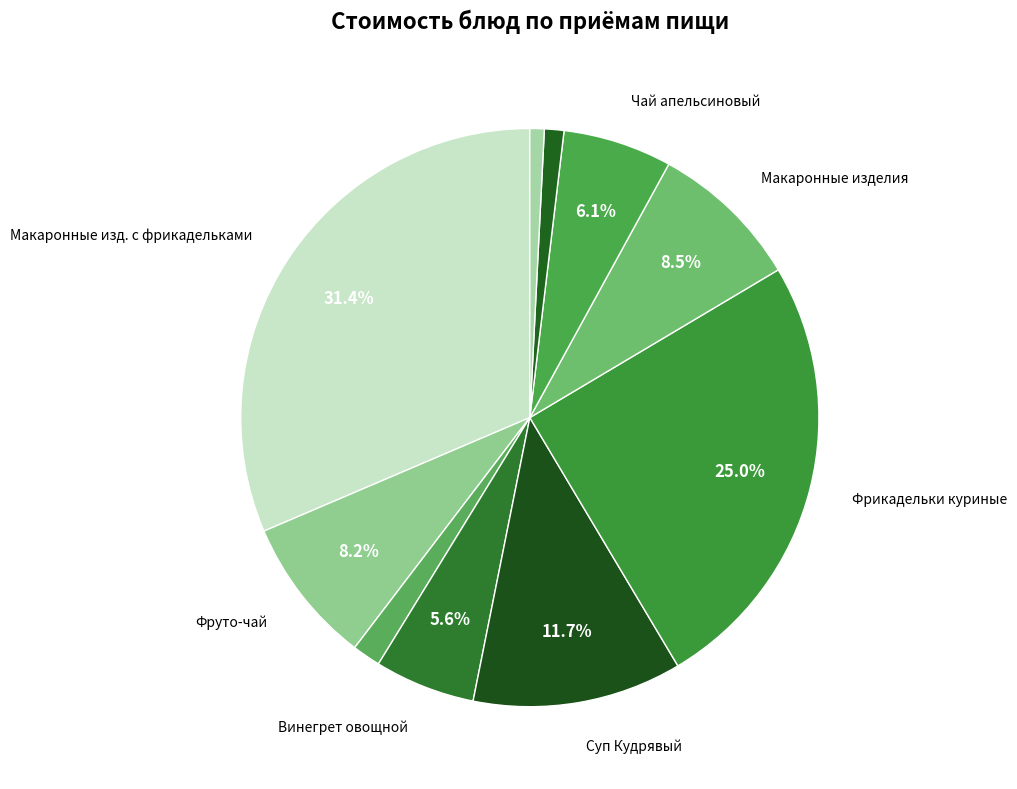

Rank the categories by value from lowest to highest.

Хлеб столовый ржано-пшеничный (Обед), Хлеб пшеничный (Обед), Хлеб пшеничный (Завтрак), Винегрет овощной (Обед), Чай апельсиновый (Обед), Фруто-чай (Завтрак), Макаронные изделия отварные (Обед), Суп Кудрявый (Обед), Фрикадельки куриные в соусе (Обед), Макаронные изделия отварные, фрикадельки (Завтрак)